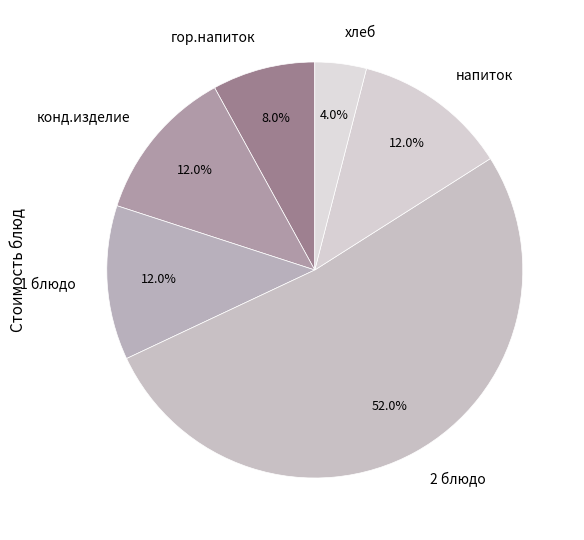

Which slice is the smallest?

хлеб